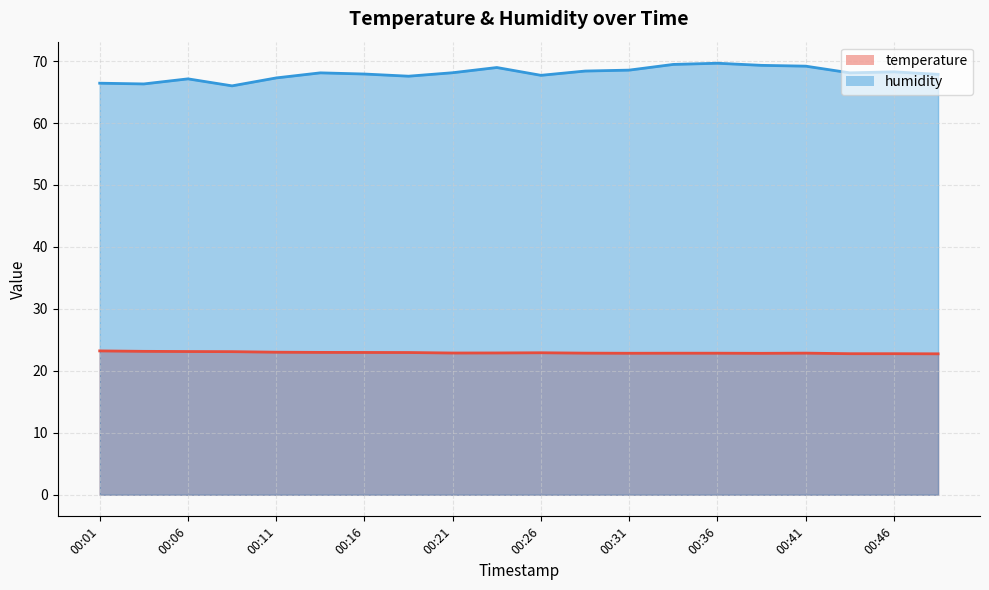

Reading right to left, what are all the values shown in this chart?

temperature: 22.8	22.8	22.8	22.9	22.8	22.9	22.9	22.8	22.9	22.9	22.9	22.9	23.0	23.0	23.0	23.0	23.1	23.1	23.1	23.2
humidity: 67.9	68.3	68.1	69.2	69.3	69.7	69.5	68.5	68.4	67.7	69.0	68.1	67.6	67.9	68.1	67.3	66.0	67.1	66.3	66.4